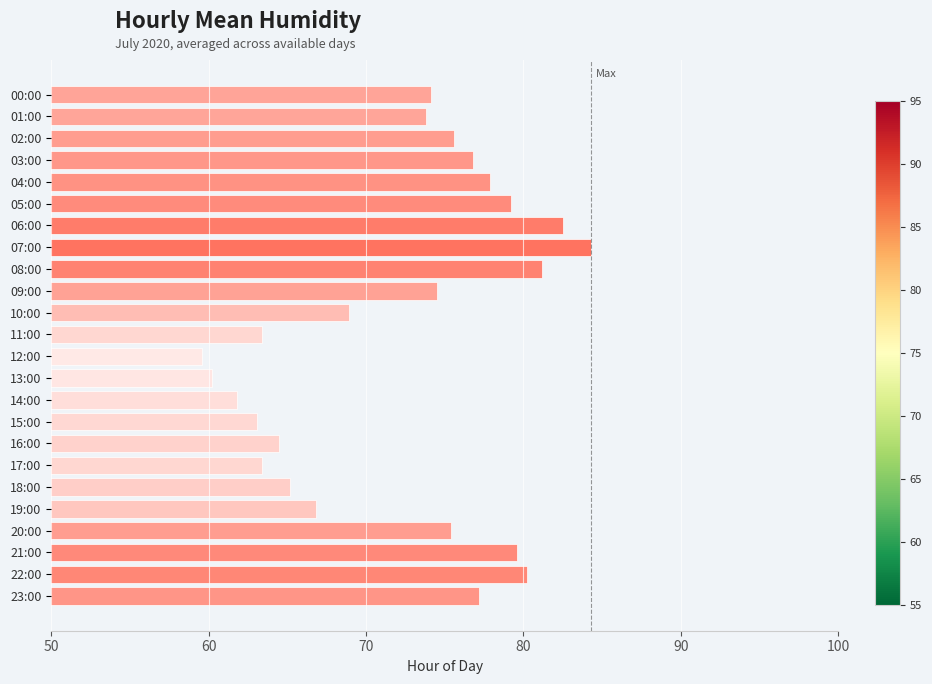

What position from the bottom is 13:00?

11